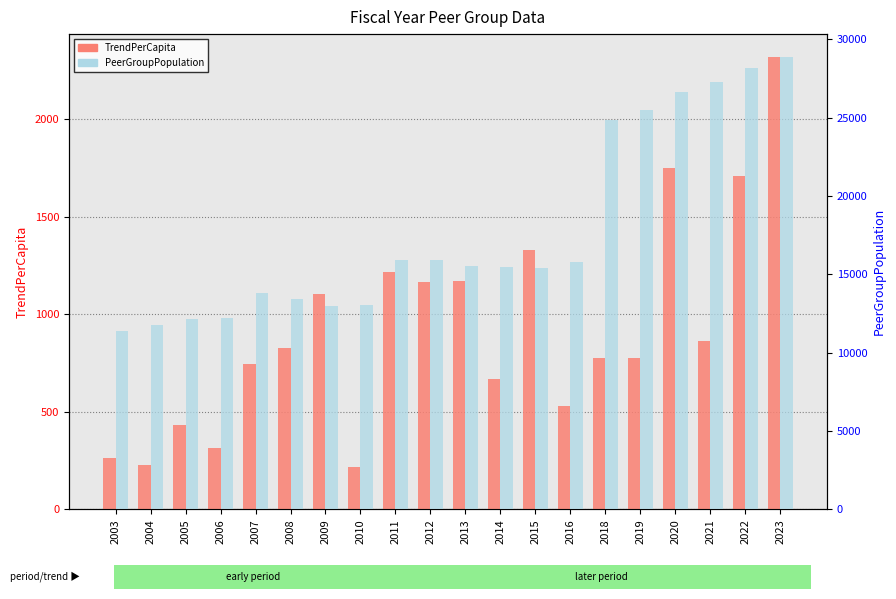

List the series in order of their overall mean, lowest first.

TrendPerCapita, PeerGroupPopulation